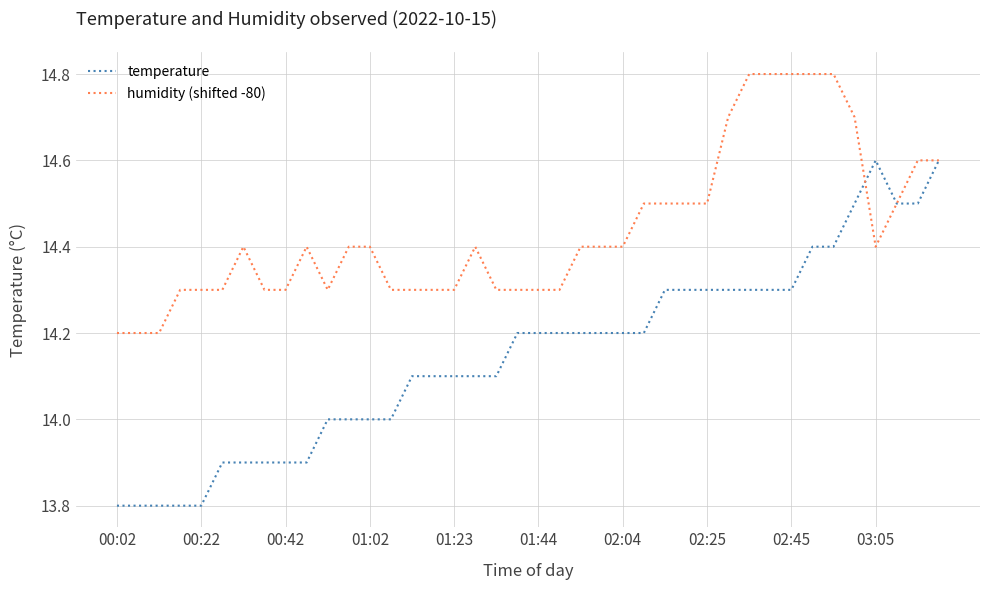

What is the maximum value for temperature?

14.6